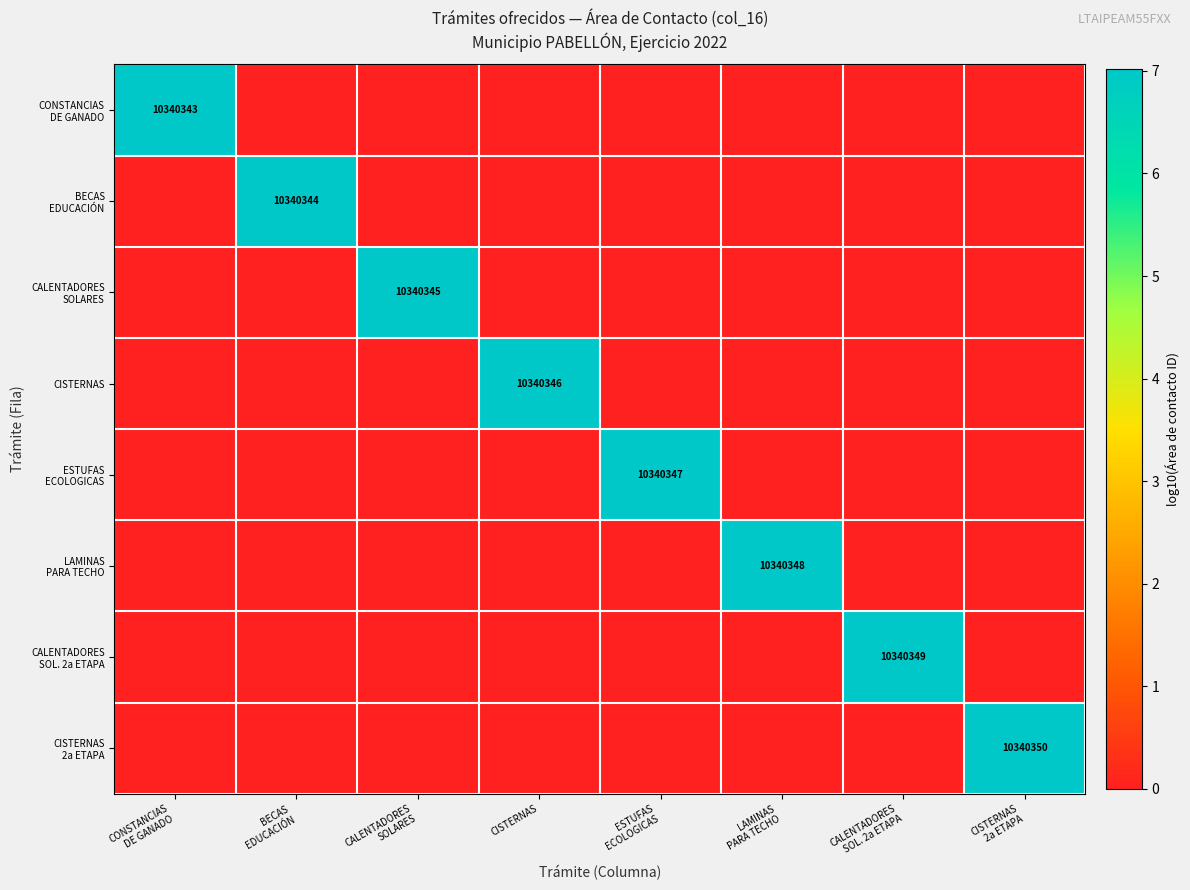

The LAMINAS PARA TECHO series shows 0.0 at CONSTANCIAS DE GANADO. True or false?

True